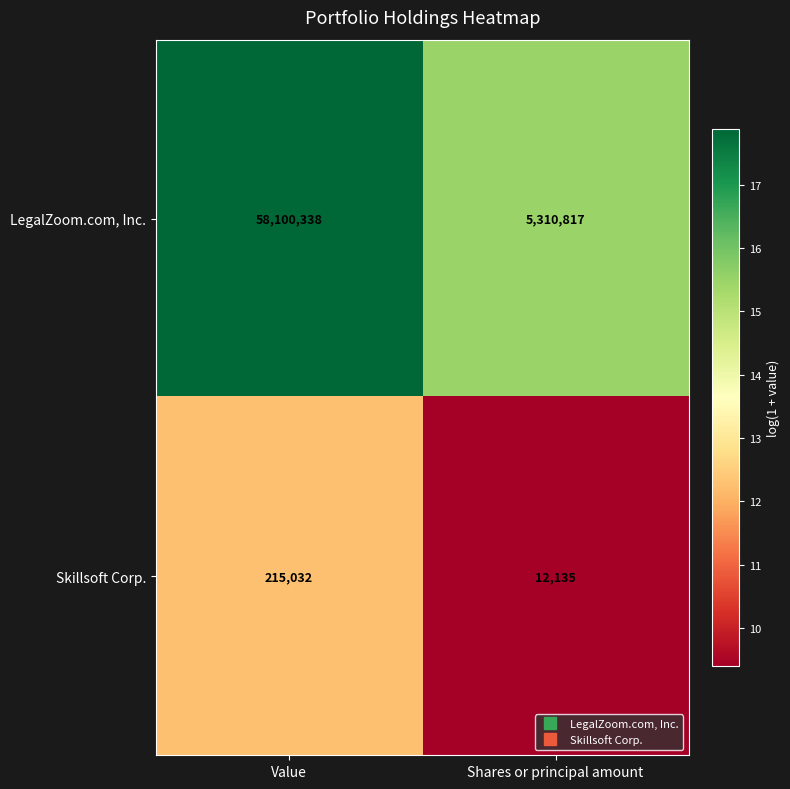

Between Value and Shares or principal amount, which series saw the biggest shift?

LegalZoom.com, Inc.